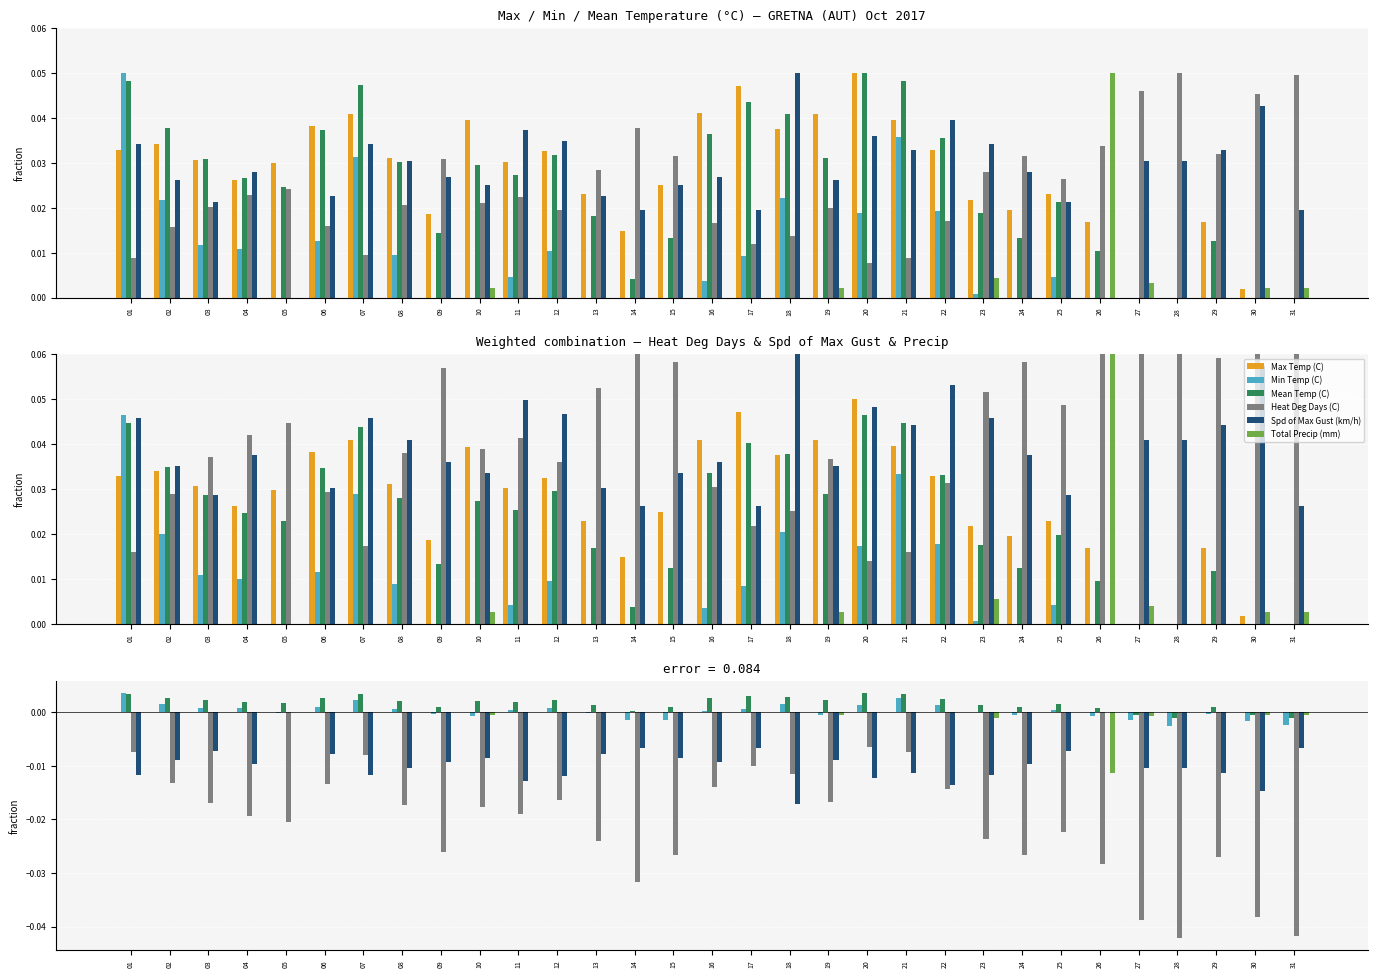

How many values in the Min Temp (C) series are below 0?

14